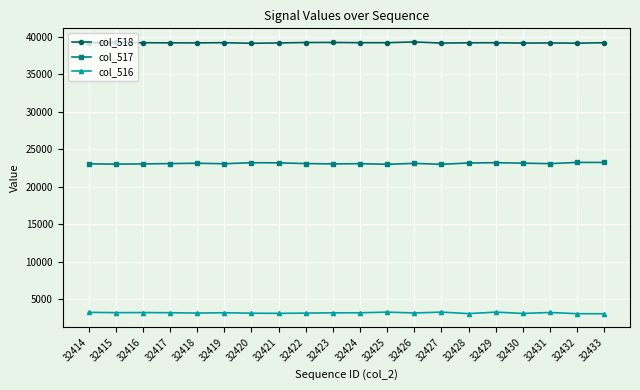

What is the difference between the highest and lowest values at 32429?

35935